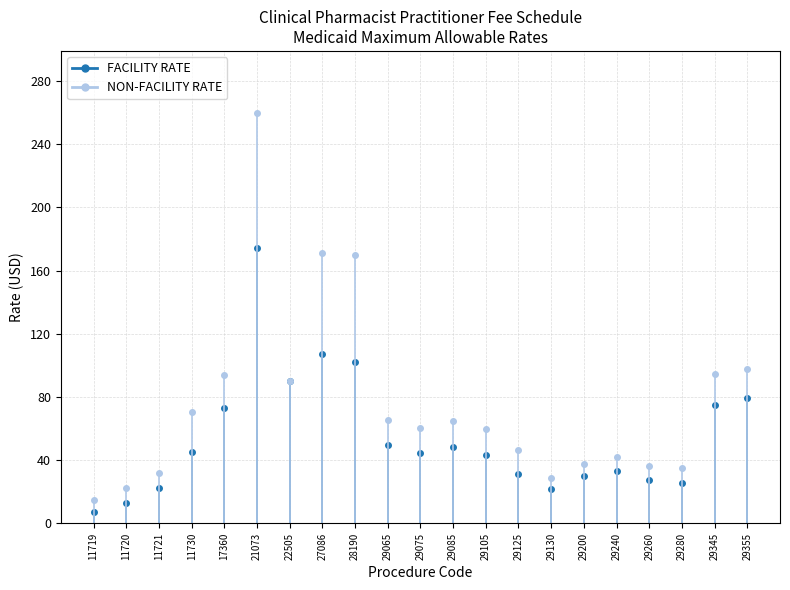

Is it true that NON-FACILITY RATE equals 5.4 at 11719?

False